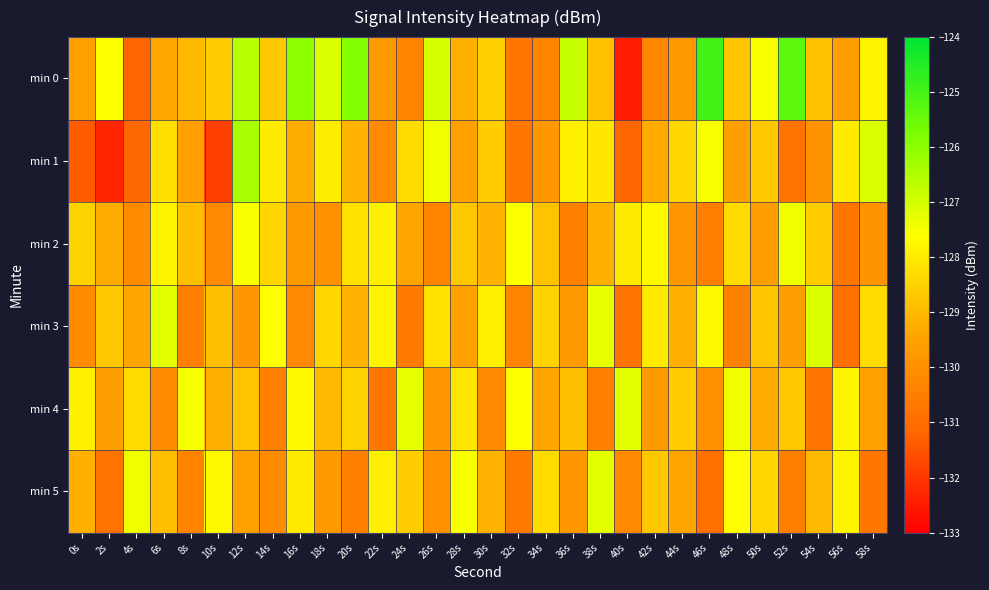

What is the smallest value displayed?

-132.5